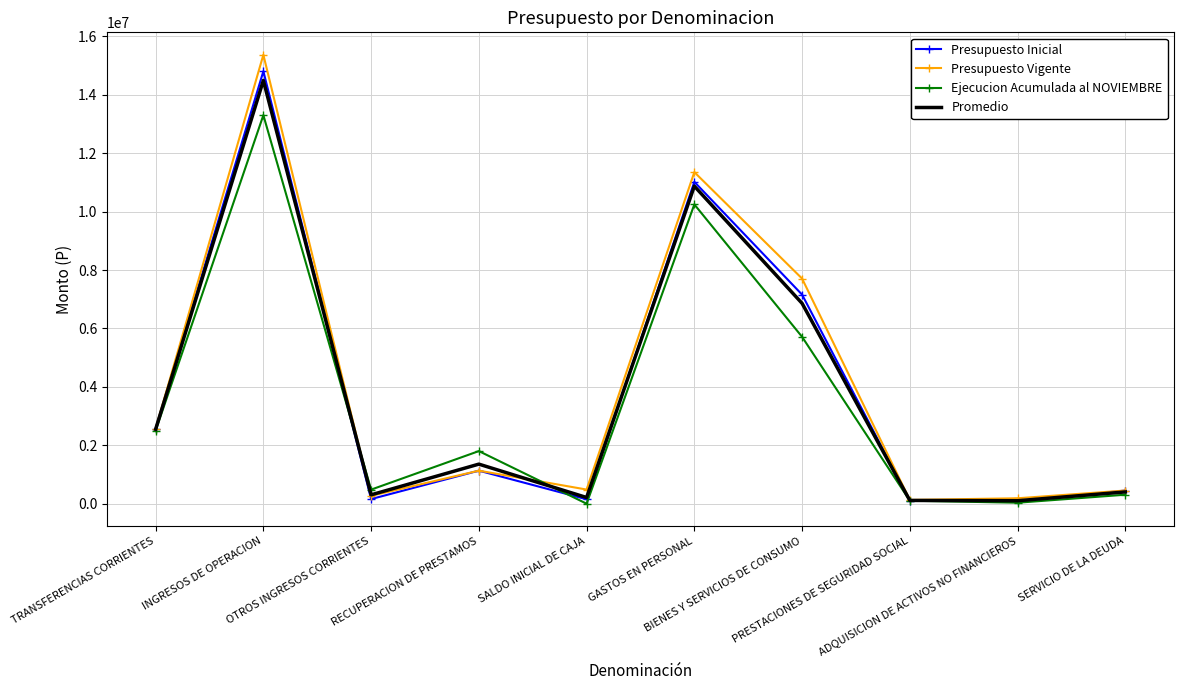

What is the greatest value displayed?

15368200.0